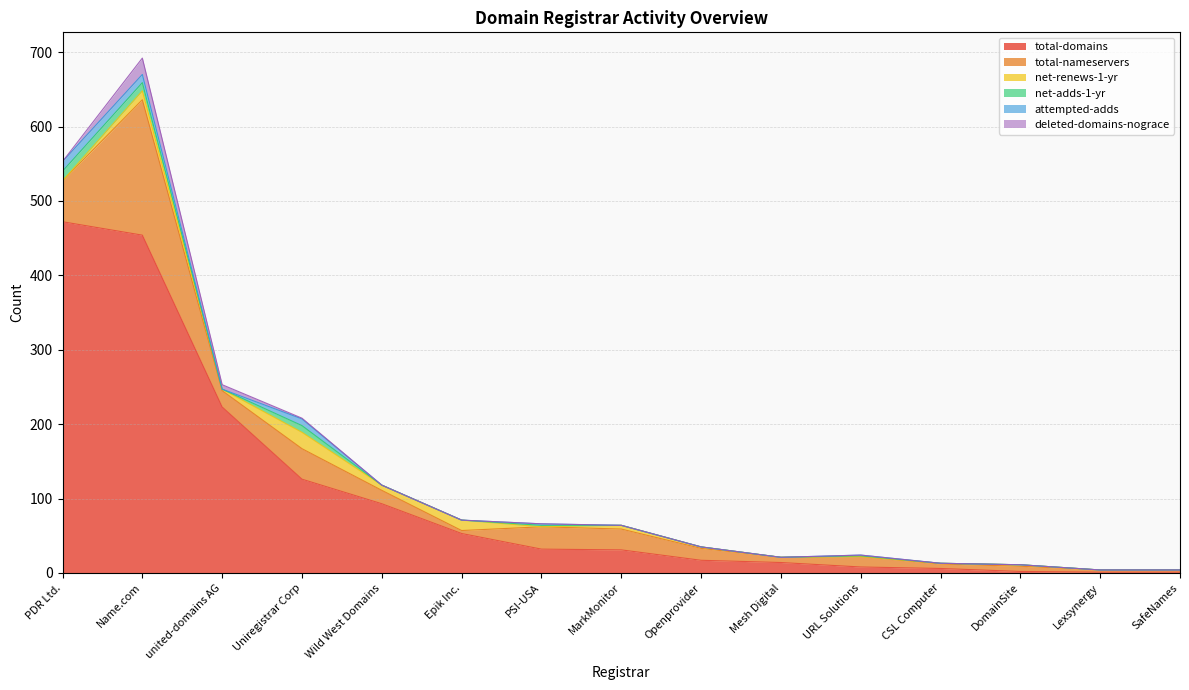

True or false: total-nameservers has a value of 30 at PSI-USA.

True